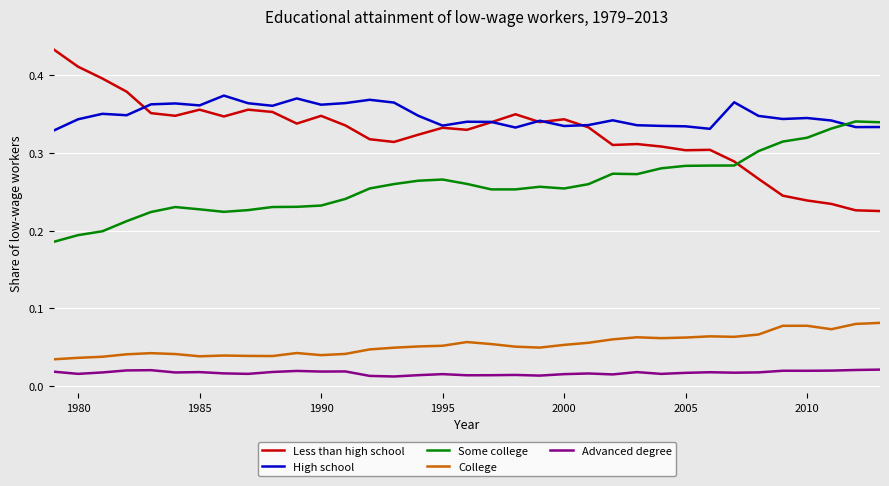

True or false: High school and College cross at least once.

False